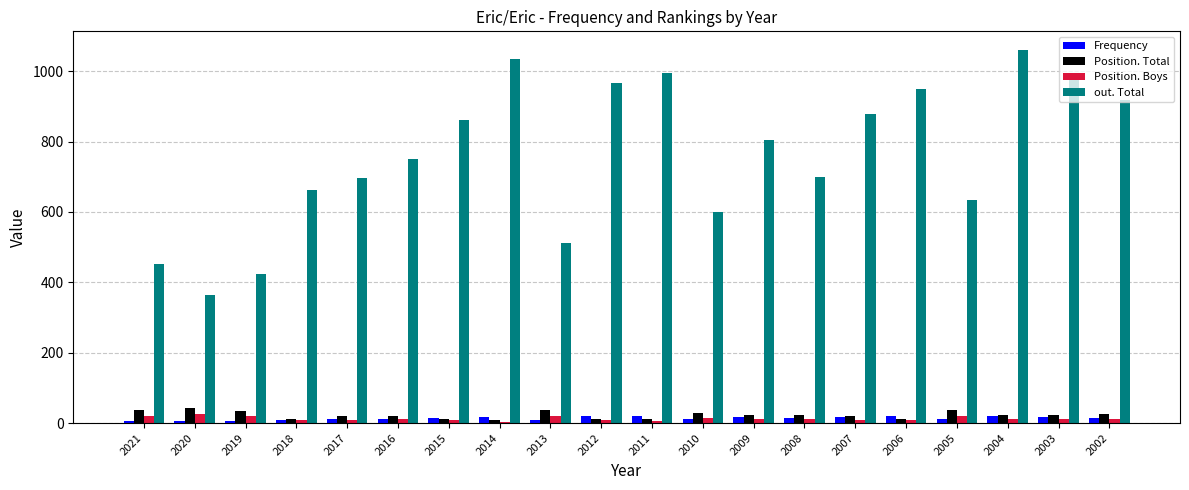

What is the maximum value for Position. Total?

44